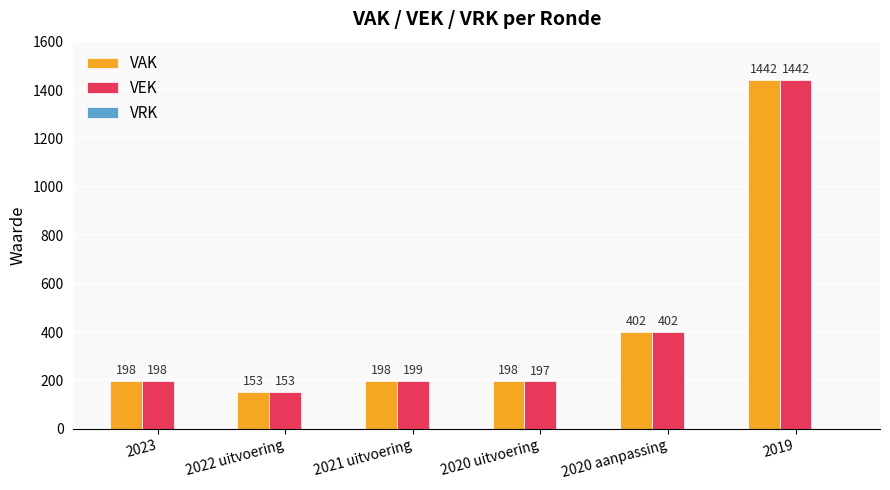

List the labels in order of VEK value, largest first.

2019, 2020 aanpassing, 2021 uitvoering, 2023, 2020 uitvoering, 2022 uitvoering